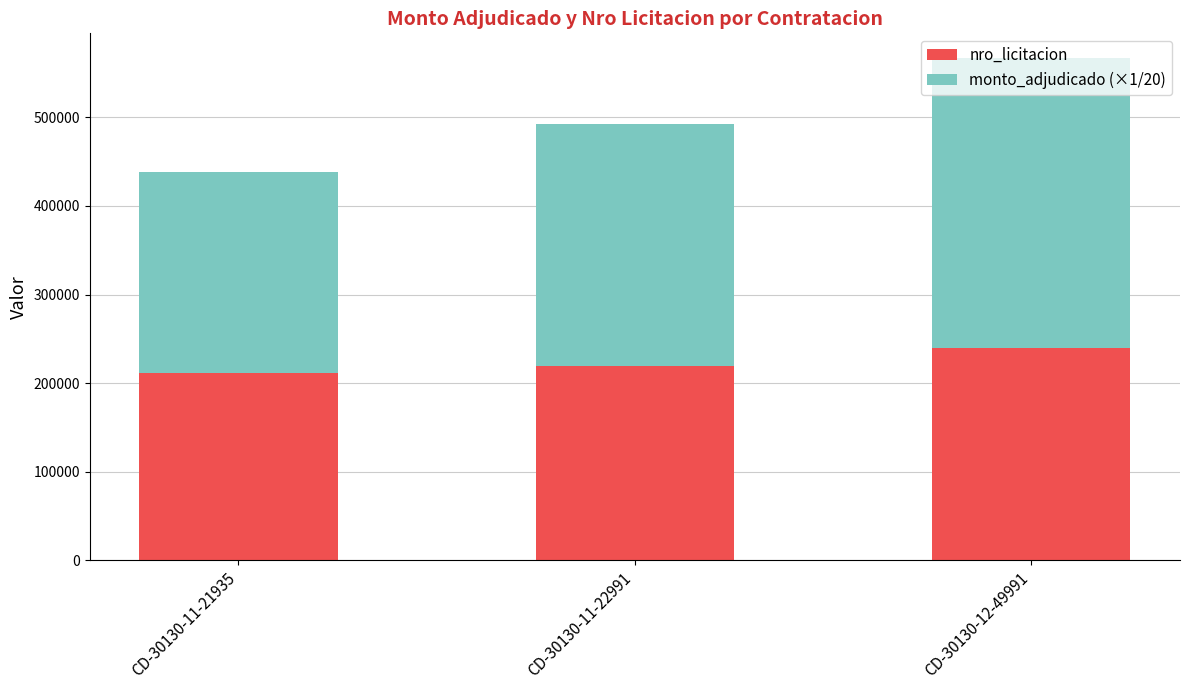

The nro_licitacion series shows 113178 at CD-30130-11-22991. True or false?

False